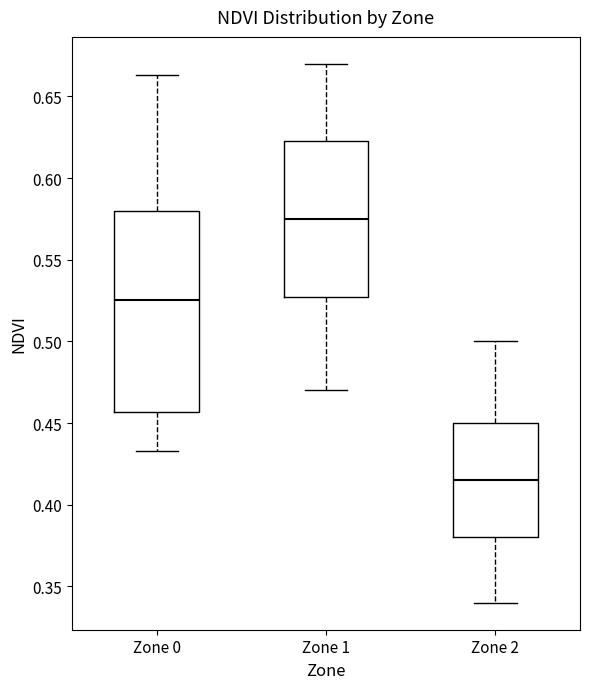

Which box is the tallest, from its lower edge to its upper edge?

Zone 0